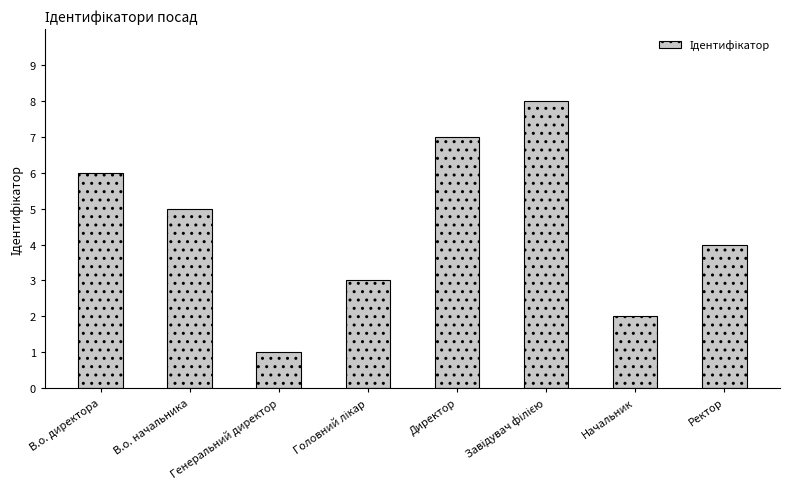

What is the greatest value displayed?

8